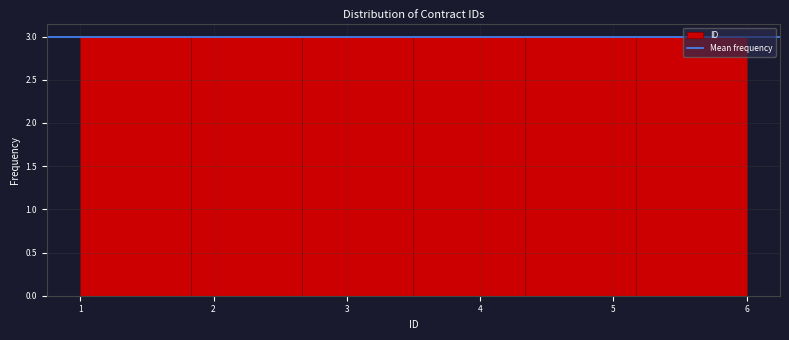

Reading left to right, transcribe this chart: for each bar, give the range it covers on the x-axis and its height. Neither the bar edges nor the heights are printed on the chart, so give them approximately, as read against the axes.

1.0 to 1.8: 3
1.8 to 2.7: 3
2.7 to 3.5: 3
3.5 to 4.3: 3
4.3 to 5.2: 3
5.2 to 6.0: 3